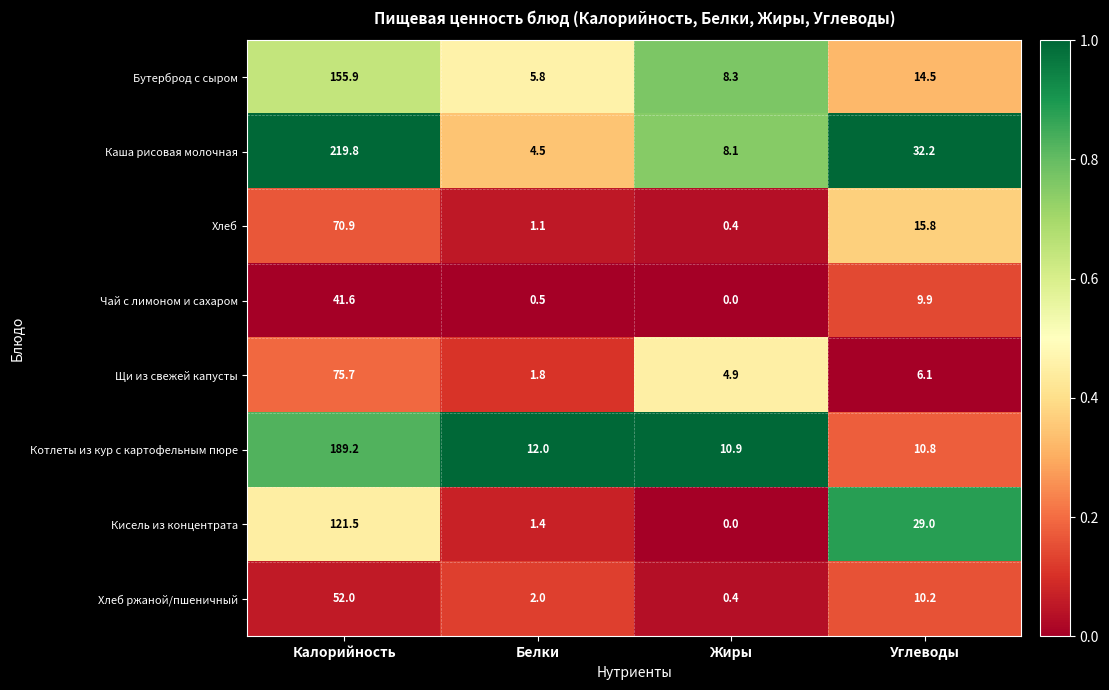

Where is Бутерброд с сыром nearest to the value 80?

Углеводы